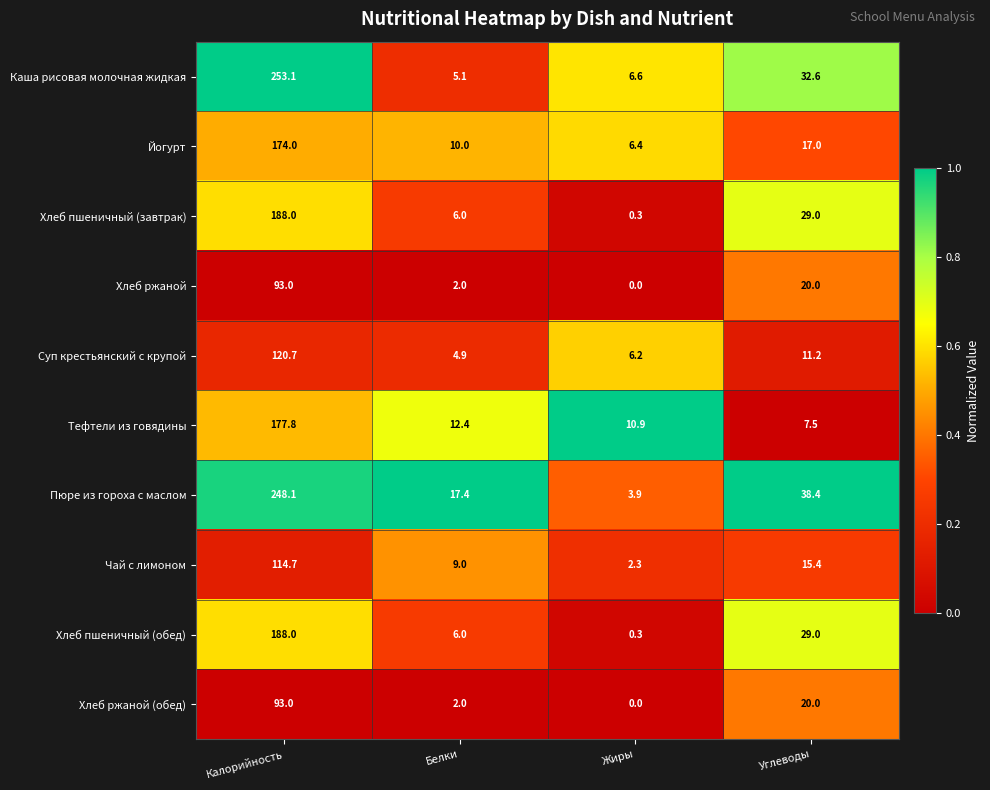

Rank the categories by Йогурт value from lowest to highest.

Жиры, Белки, Углеводы, Калорийность